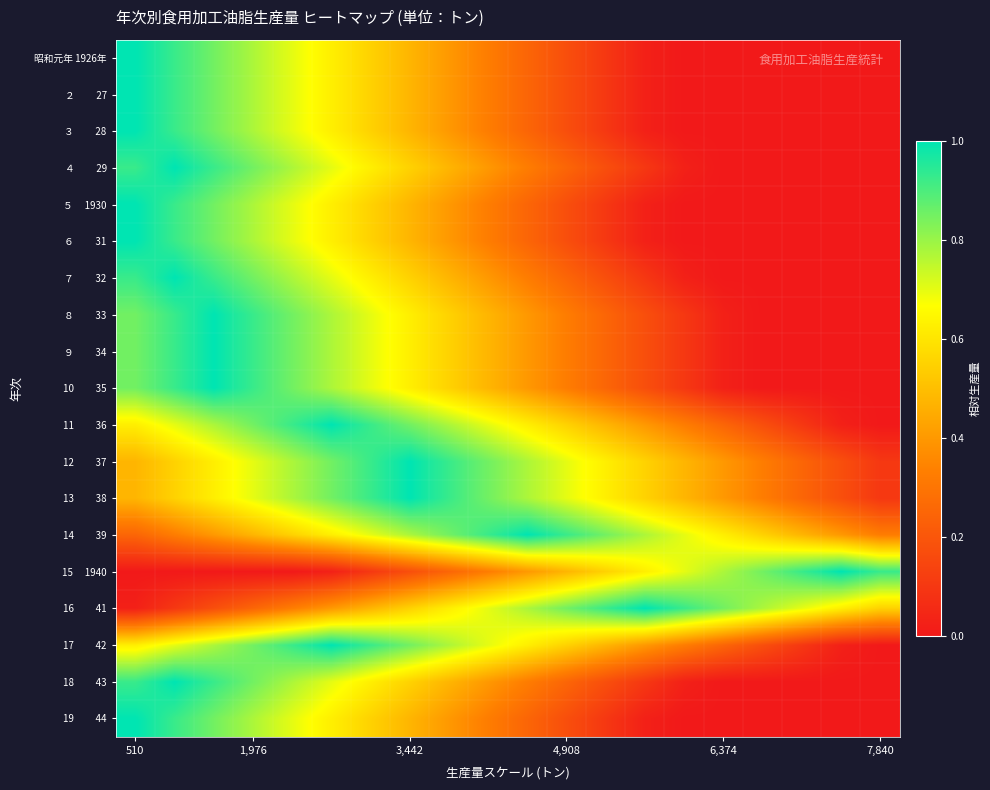

How many data points does each series have?

20